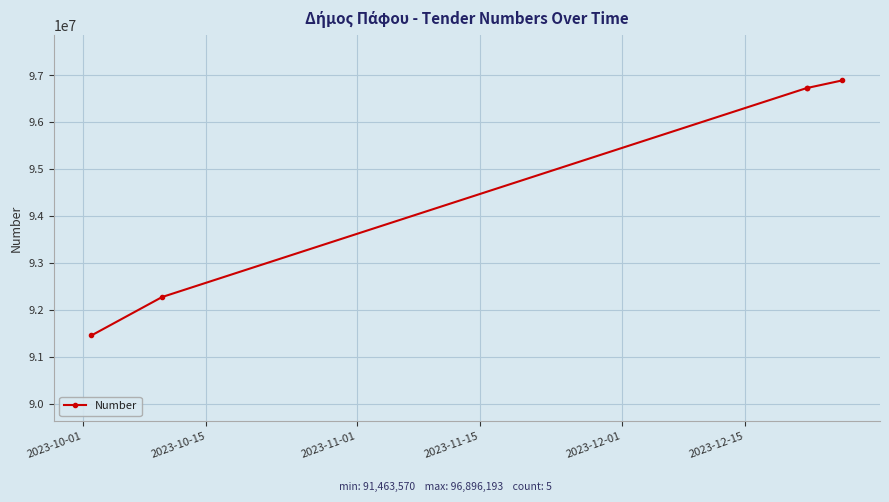

What position from the left is 2023-11-15?

4